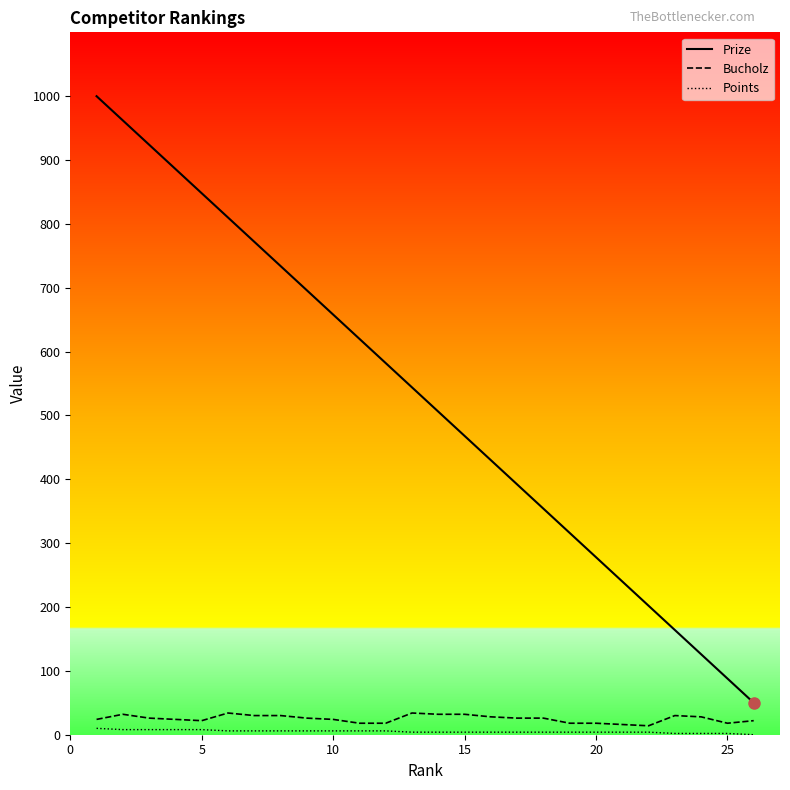

True or false: Bucholz and Prize cross at least once.

False